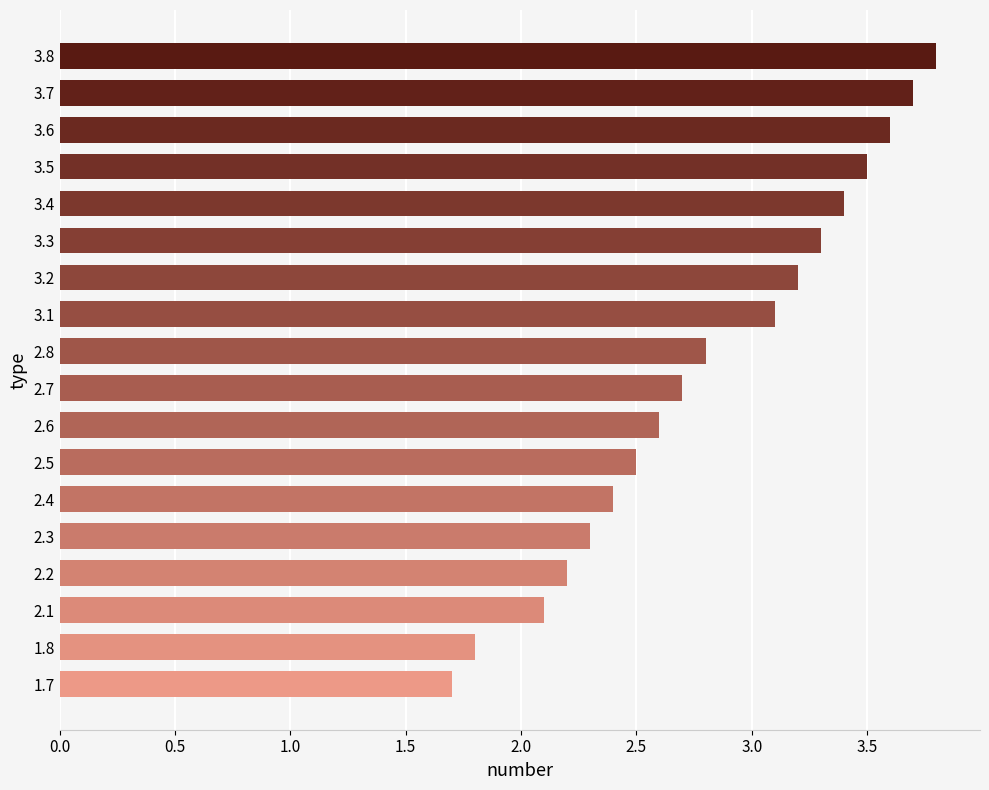

What is the greatest value displayed?

3.8